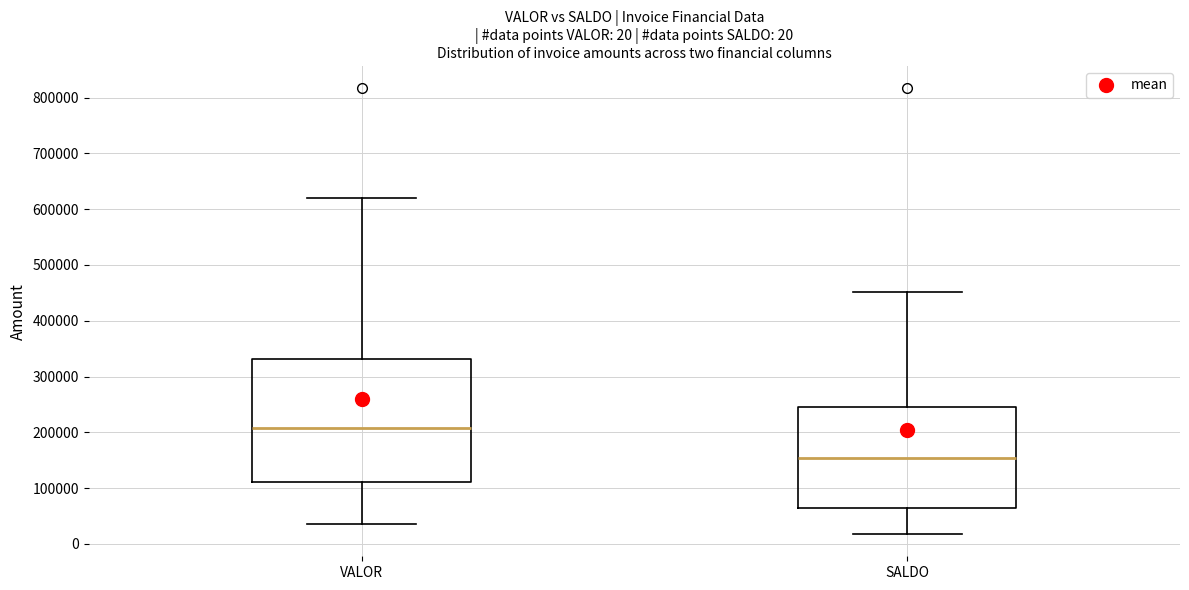

Which box is the tallest, from its lower edge to its upper edge?

VALOR